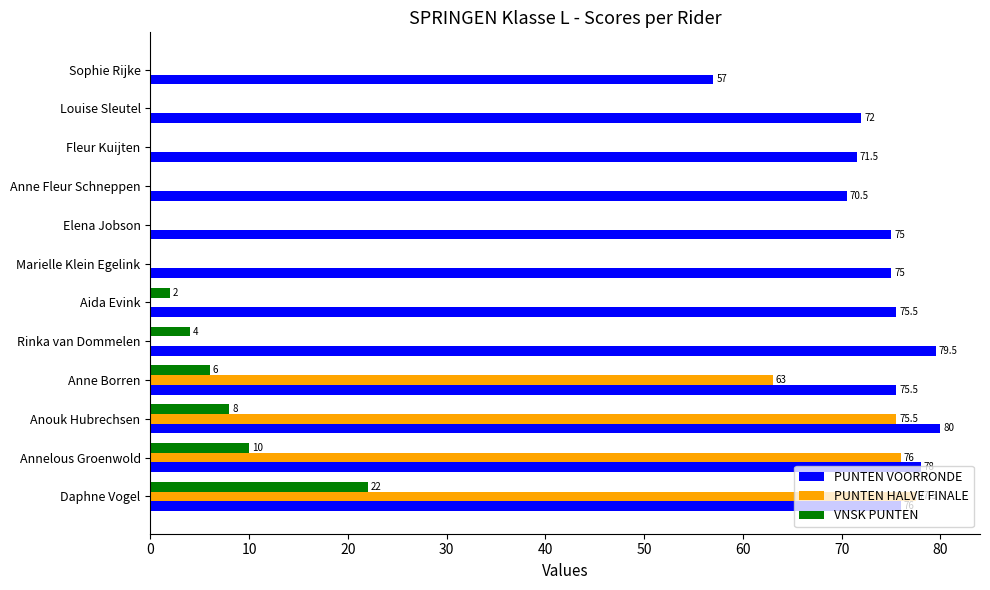

Between Rinka van Dommelen and Louise Sleutel, which series saw the biggest shift?

PUNTEN VOORRONDE